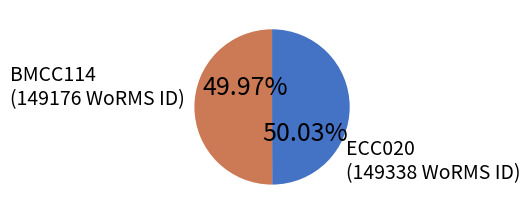

What is the ratio of the value at BMCC114 to the value at ECC020?

1.0